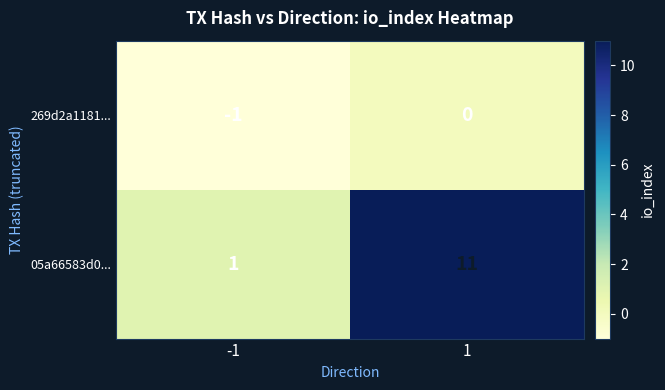

Reading left to right, extract all data points from this chart.

269d2a1181...: -1=-1	1=0
05a66583d0...: -1=1	1=11